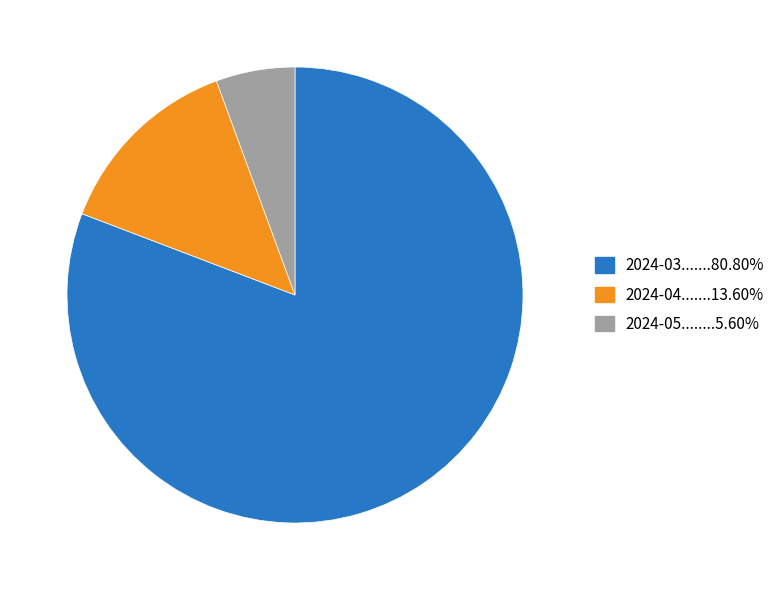

Is there any slice that represents more than half of the pie?

Yes